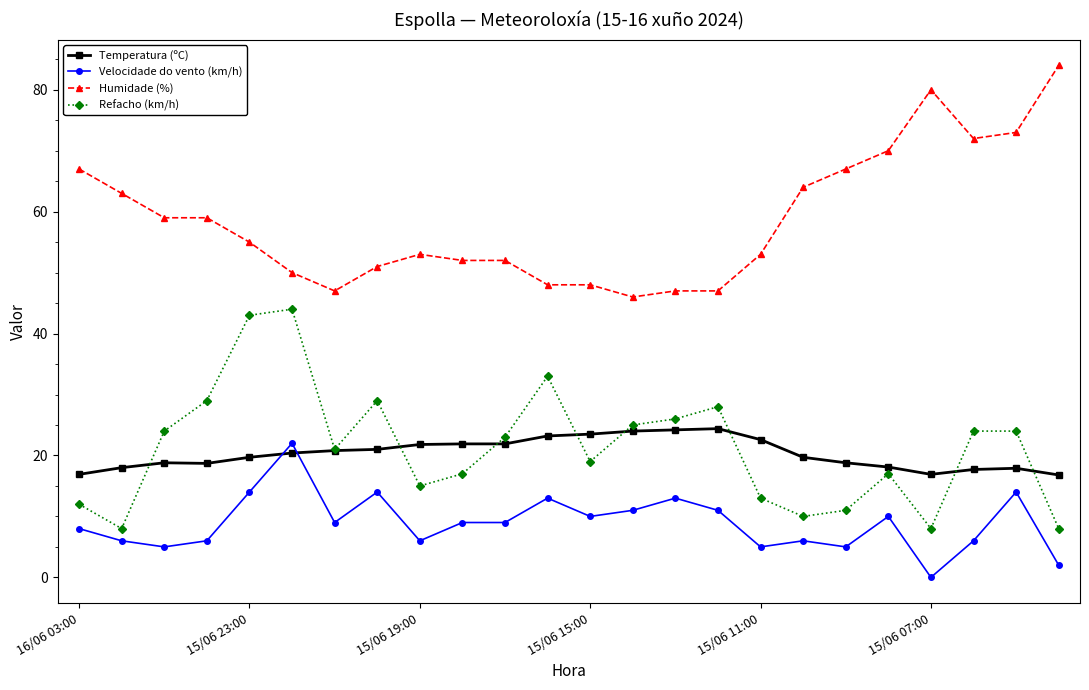

At how many categories does at least one series exceed 13?

24